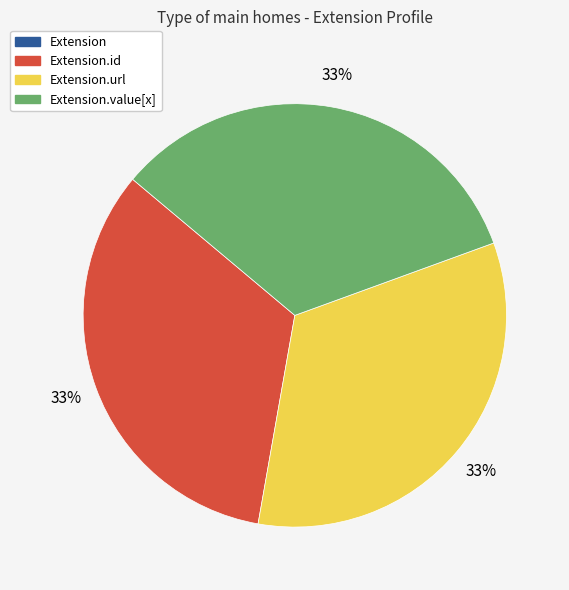

To the nearest percent, what is the average slice percentage?

33%